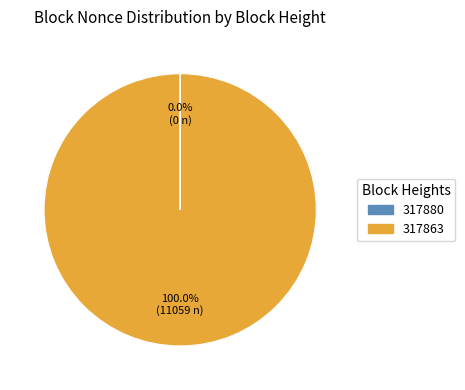

Does any single category account for the majority?

Yes